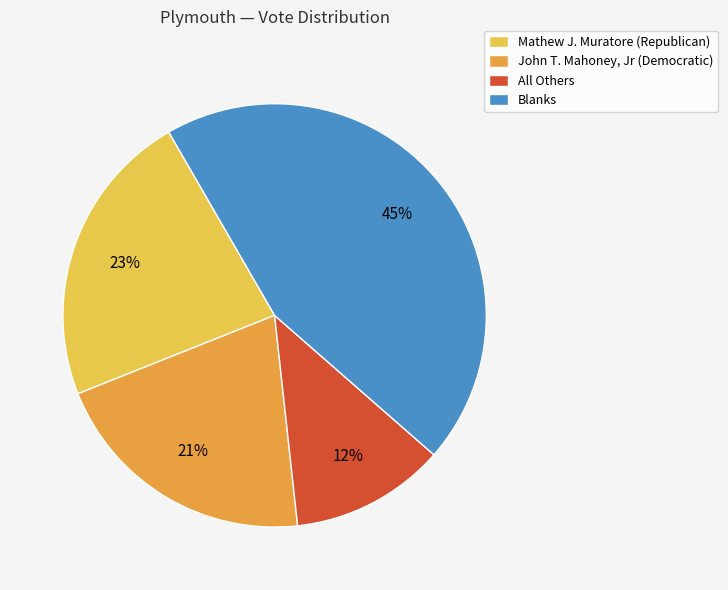

Rank the categories by value from lowest to highest.

All Others, John T. Mahoney, Jr (Democratic), Mathew J. Muratore (Republican), Blanks